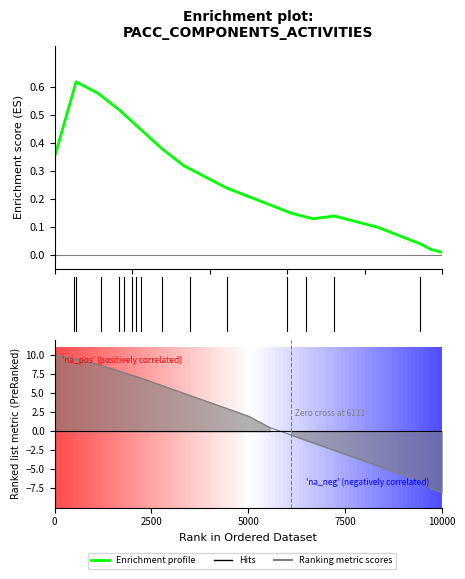

The value of Ranking metric scores at 16 is -6.7. True or false?

False